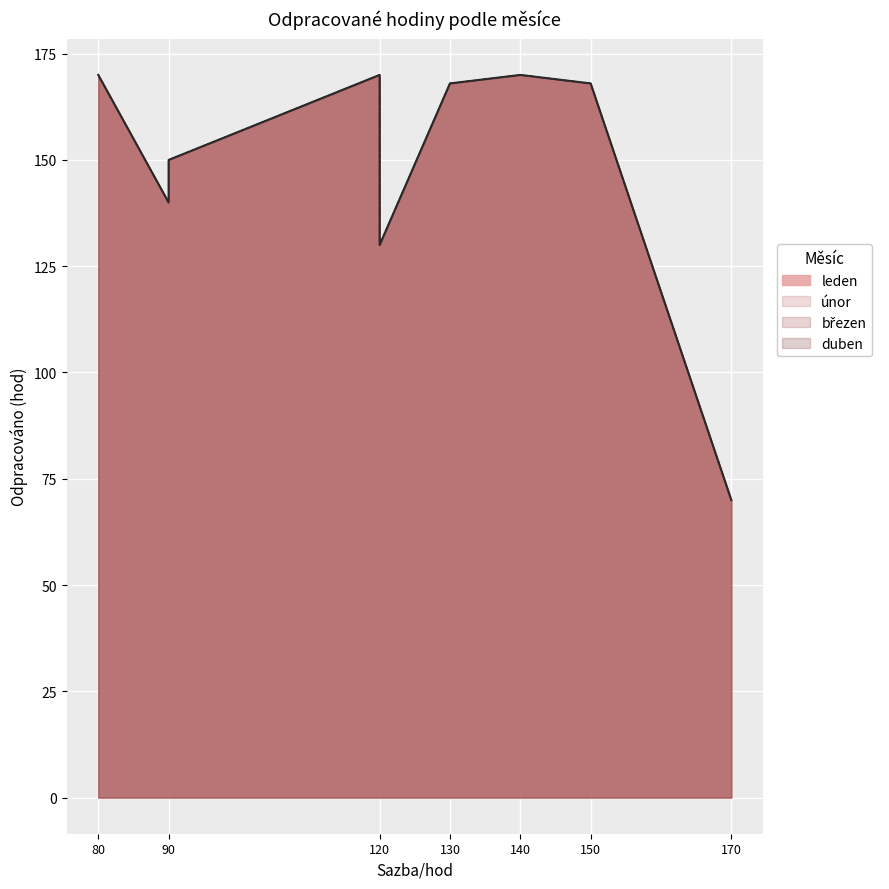

What is the value of the duben point at the 4th from the left?

140